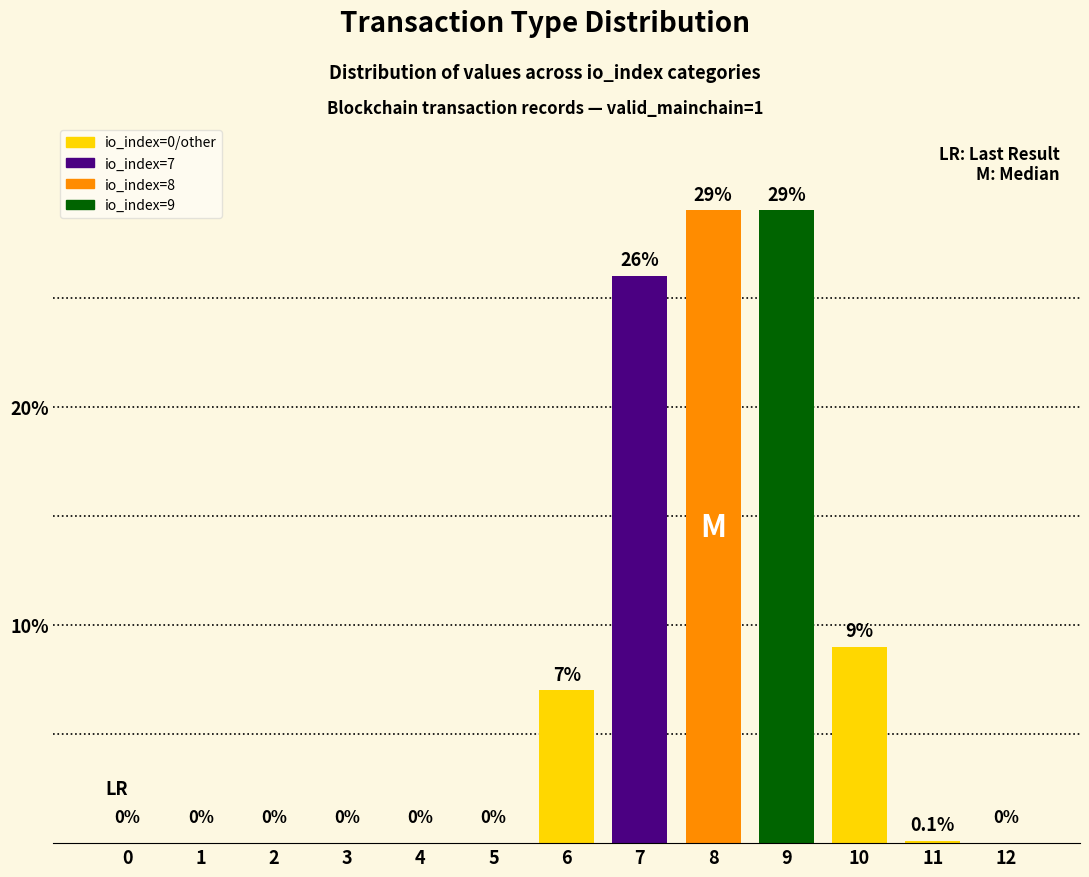

Reading left to right, extract all data points from this chart.

0.0	0.0	0.0	0.0	0.0	0.0	7.0	26.0	29.0	29.0	9.0	0.1	0.0